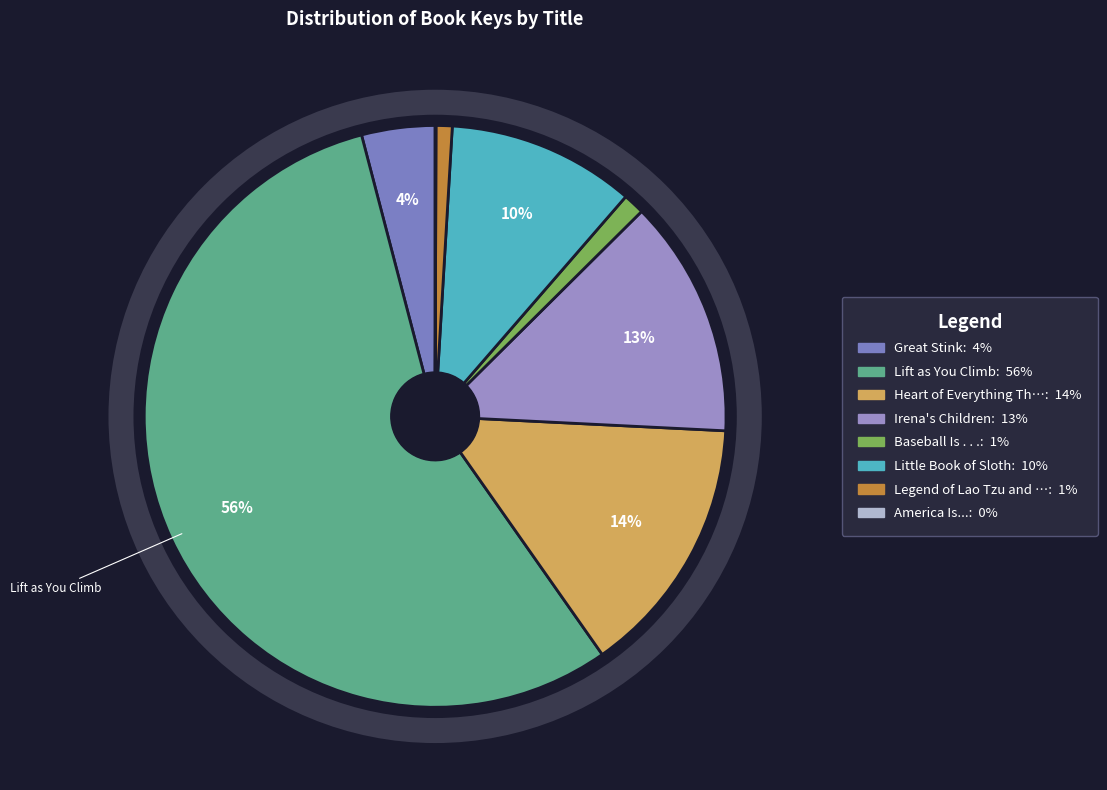

Which category has the smallest portion of the pie?

America Is...